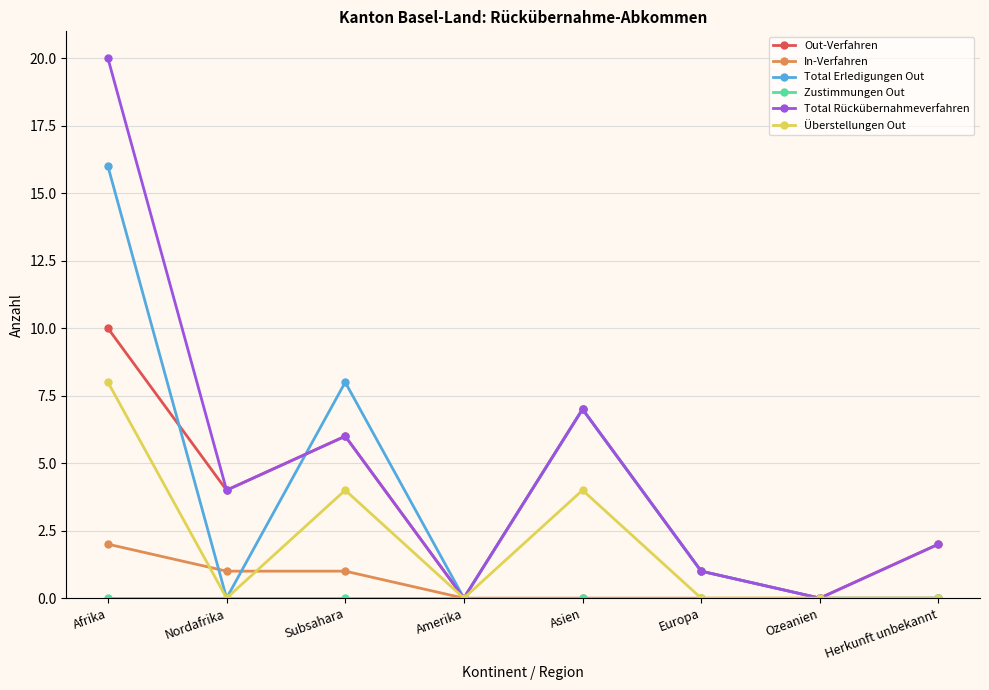

In Total Rückübernahmeverfahren, how many points are lower than both neighbors (excluding endpoints)?

3